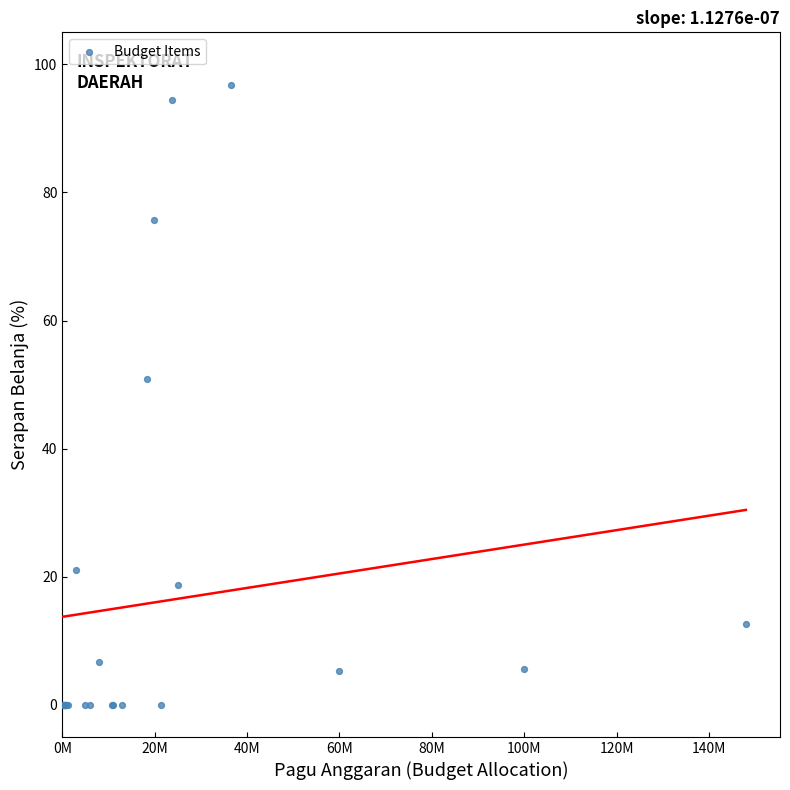

What Y value in the scatter plot is closest to 48?

50.9